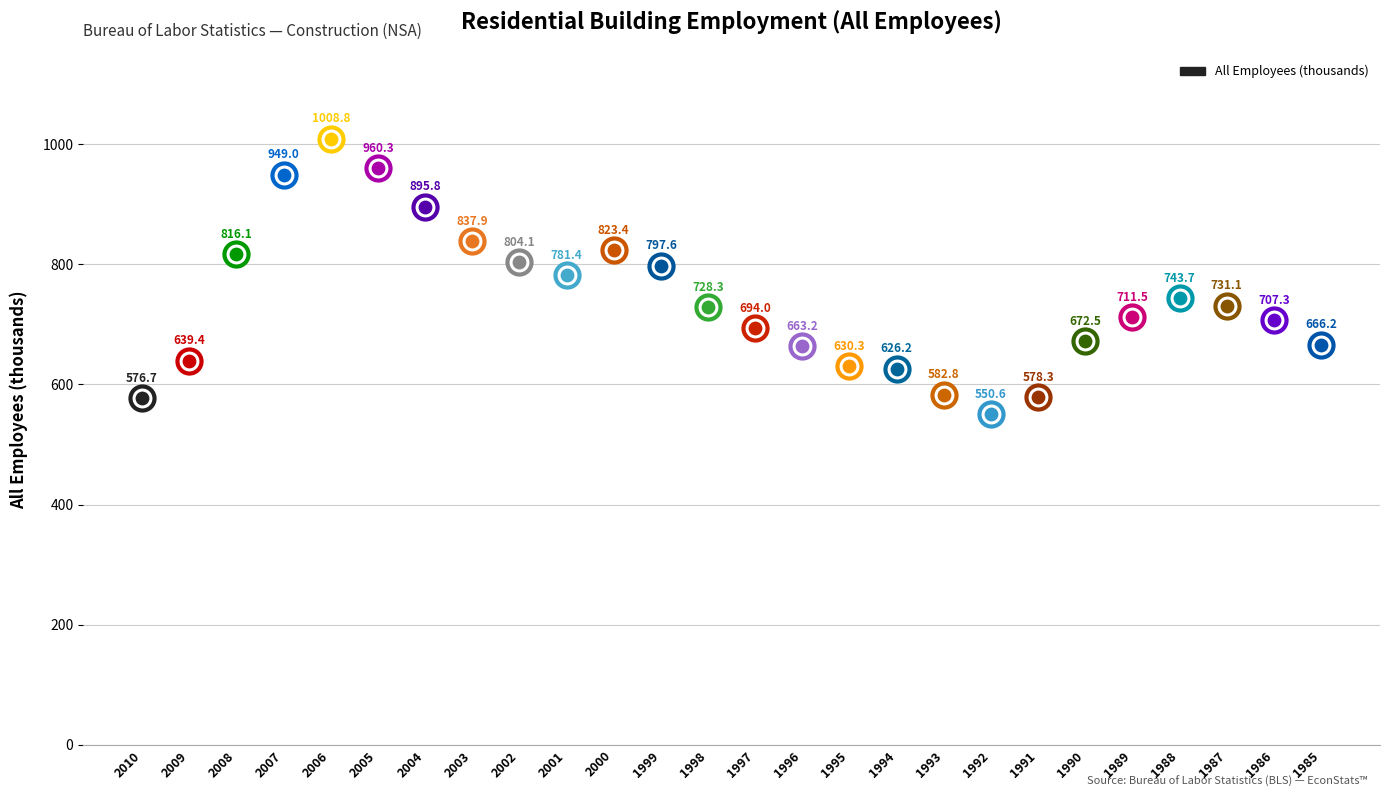

Which has a higher value, 1994 or 2008?

2008